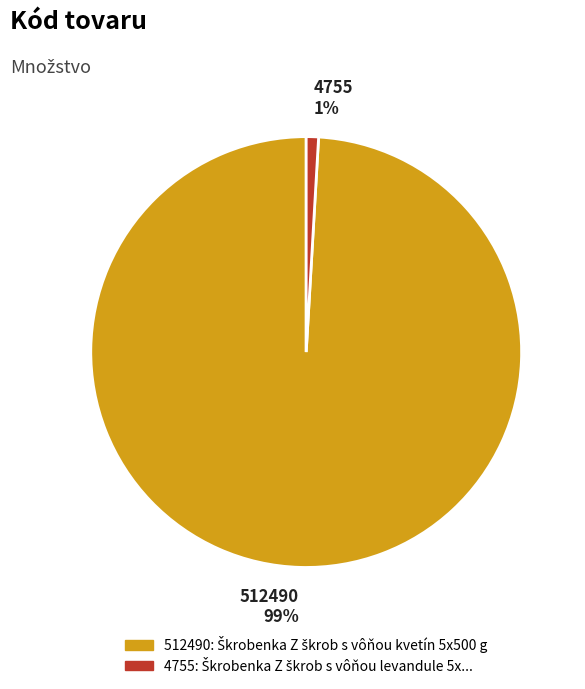

Which slice is the largest?

512490